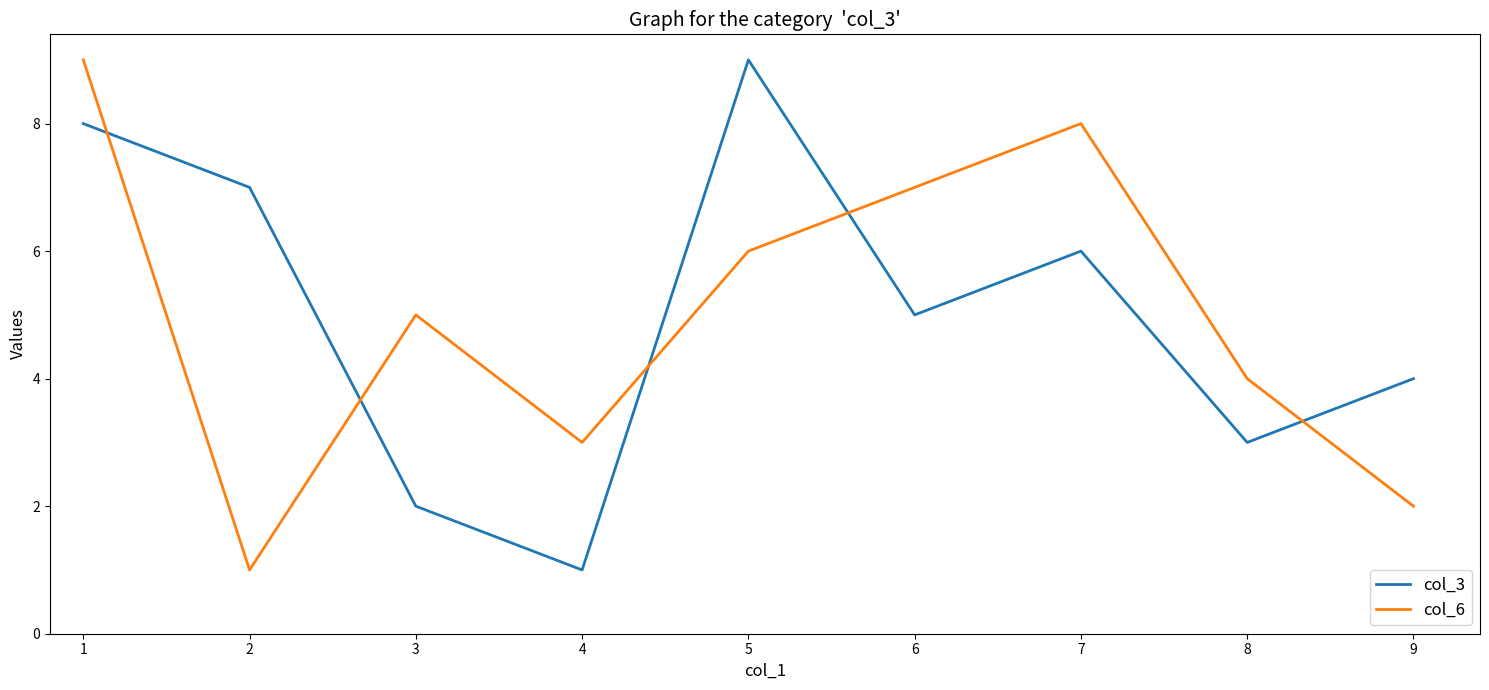

Is it true that col_6 equals 7 at 6?

True